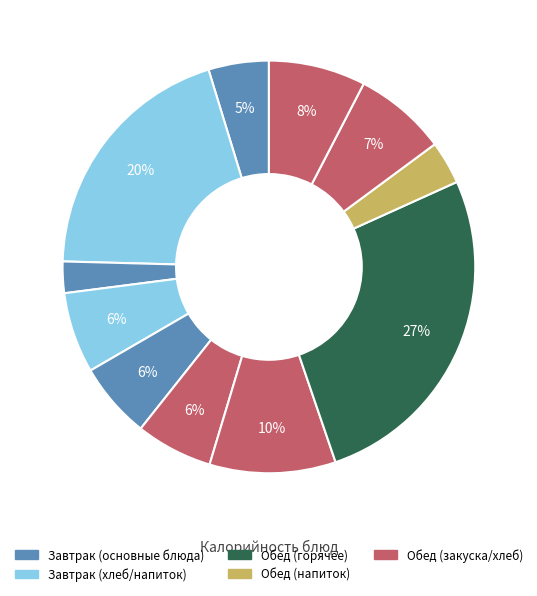

How many slices are in this pie chart?

11